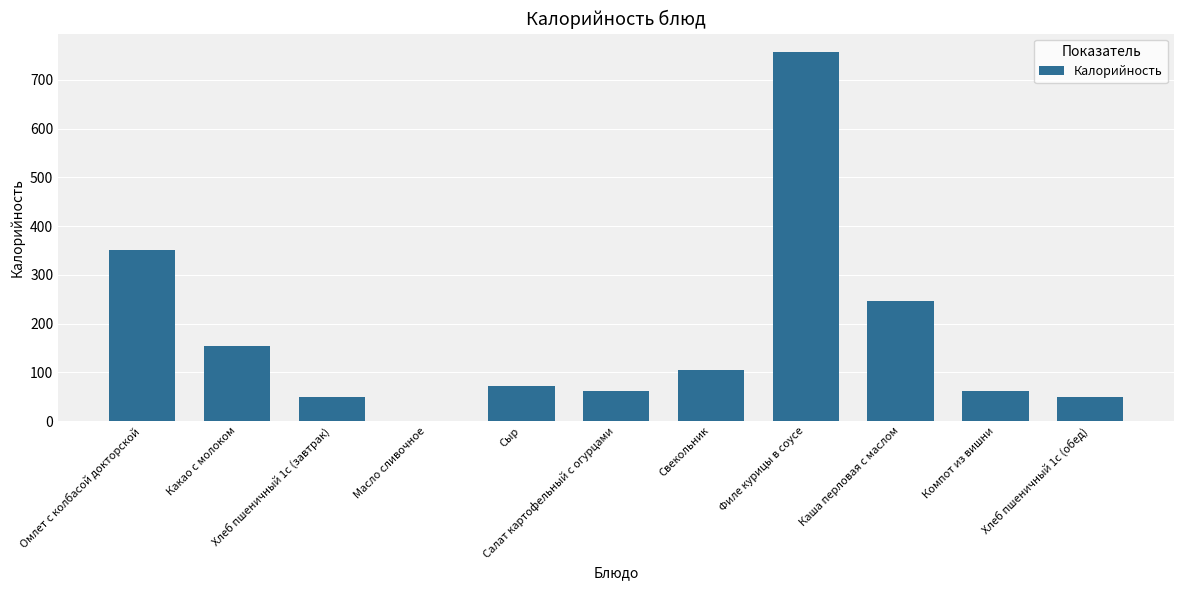

What is the greatest value displayed?

756.9